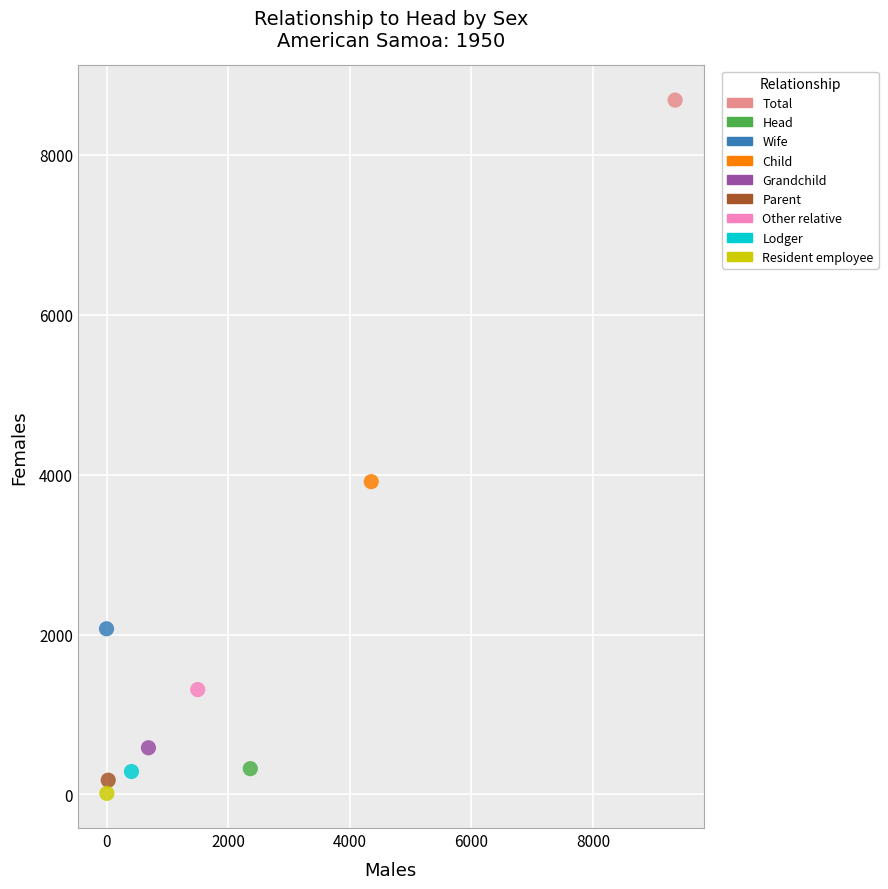

Which series reaches the minimum Y coordinate?

Resident employee